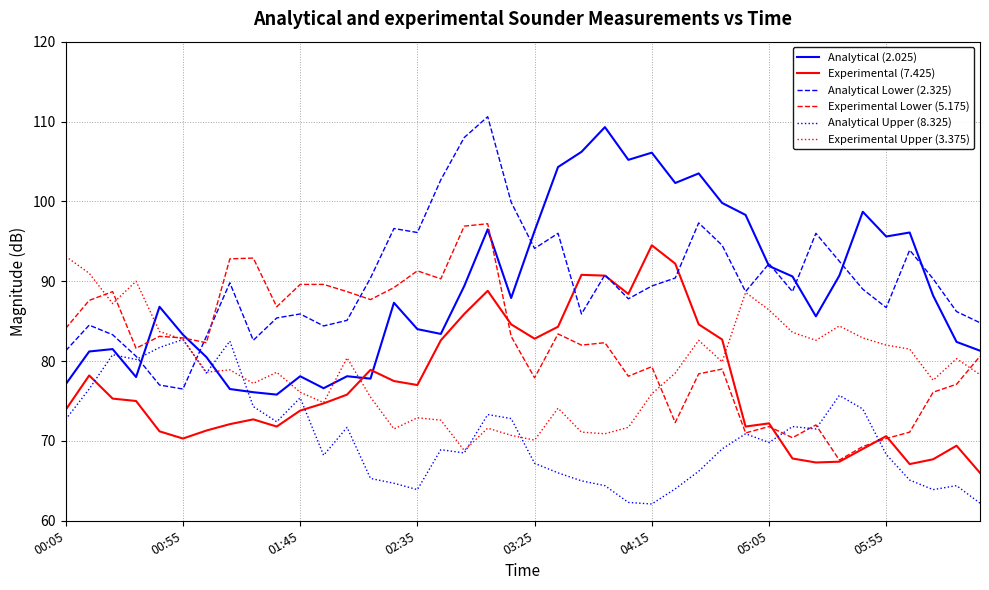

Which series ends up on top after the final intersection of Experimental (7.425) and Analytical (2.025)?

Analytical (2.025)